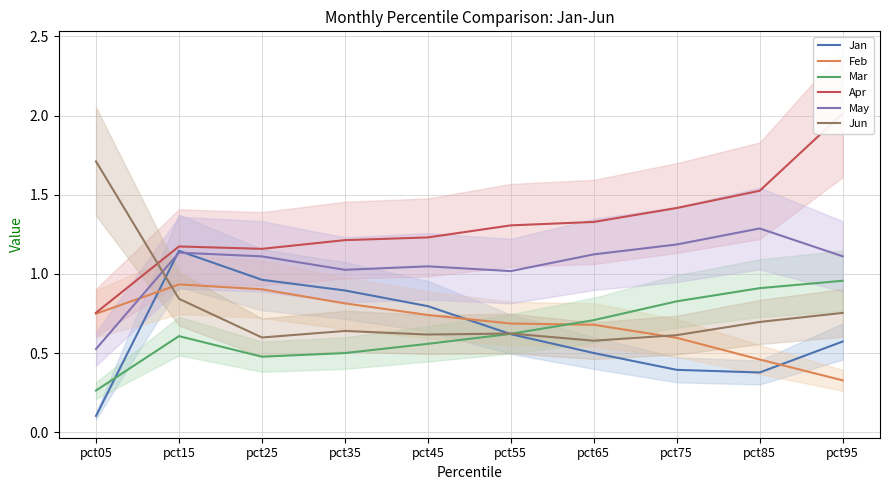

True or false: Mar and Apr intersect in this chart.

False